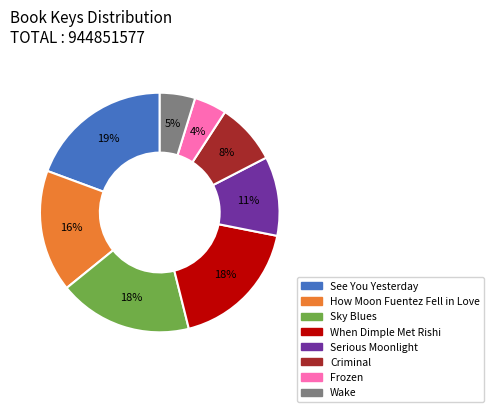

How many slices are in this pie chart?

8